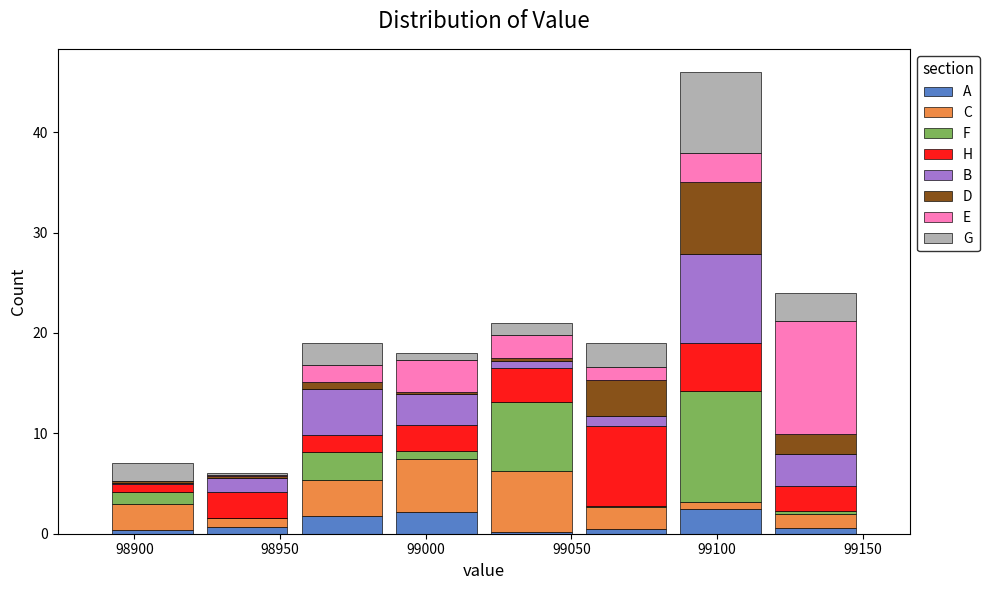

Reading left to right, transcribe this chart: for each stacked bar, give the range it covers on the x-axis and its total height. Neither the bar edges nor the heights are printed on the chart, so give them approximately, as read against the axes.

98890.0 to 98922.5: 7
98922.5 to 98955.0: 6
98955.0 to 98987.5: 19
98987.5 to 99020.0: 18
99020.0 to 99052.5: 21
99052.5 to 99085.0: 19
99085.0 to 99117.5: 46
99117.5 to 99150.0: 24